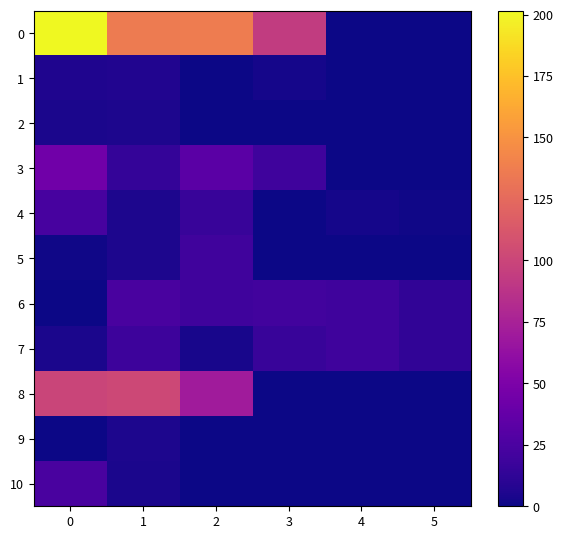

Reading left to right, transcribe all the data shown in this chart.

0: 0=201.6	1=136.0	2=136.4	3=93.5	4=0.0	5=0.0
1: 0=6.1	1=7.0	2=0.6	3=3.0	4=0.0	5=0.0
2: 0=4.1	1=5.5	2=0.4	3=0.4	4=0.0	5=0.0
3: 0=43.9	1=14.6	2=32.6	3=19.3	4=0.0	5=0.0
4: 0=23.5	1=5.4	2=16.1	3=0.0	4=3.0	5=1.0
5: 0=1.5	1=4.8	2=19.9	3=0.0	4=0.4	5=0.3
6: 0=0.1	1=24.3	2=18.9	3=21.2	4=19.3	5=13.3
7: 0=4.0	1=18.6	2=3.8	3=16.1	4=19.3	5=13.3
8: 0=100.0	1=101.7	2=70.5	3=0.0	4=0.0	5=0.0
9: 0=0.0	1=5.0	2=0.6	3=0.0	4=0.0	5=0.0
10: 0=24.0	1=4.5	2=0.6	3=0.0	4=0.0	5=0.0